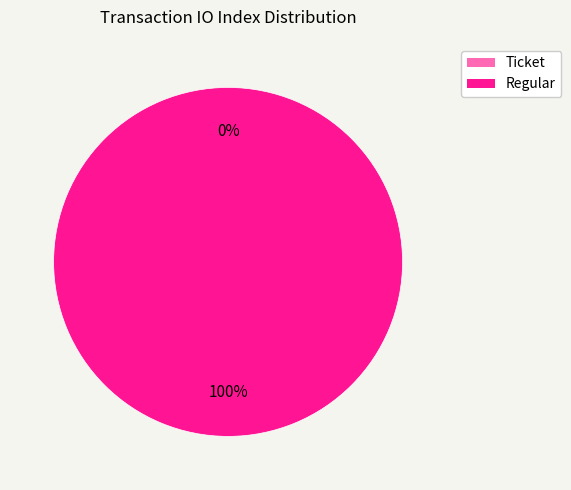

Is it true that Regular (io_index=17) is 99% of the pie?

False